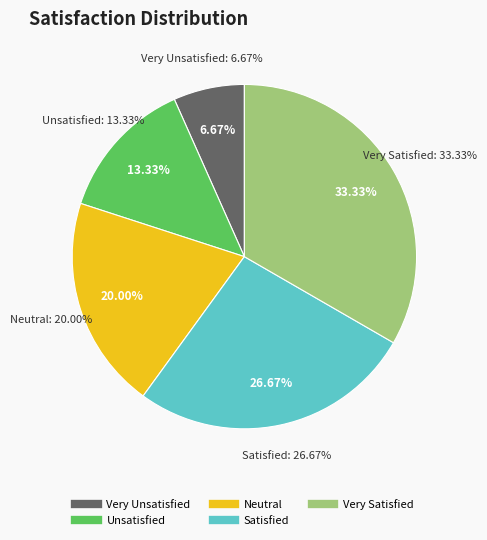

Which category has the biggest portion of the pie?

Very Satisfied